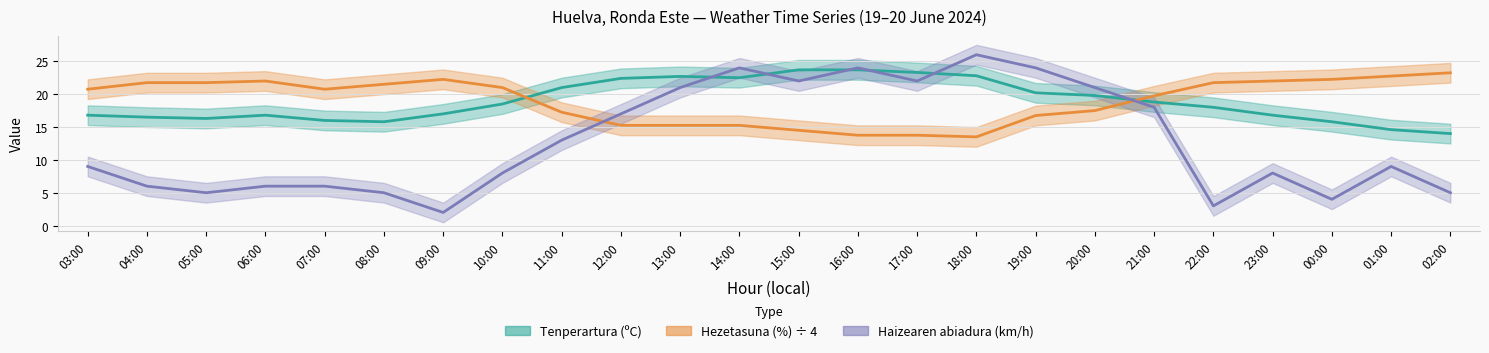

How many interior local valleys does the Hezetasuna (%) series have?

2